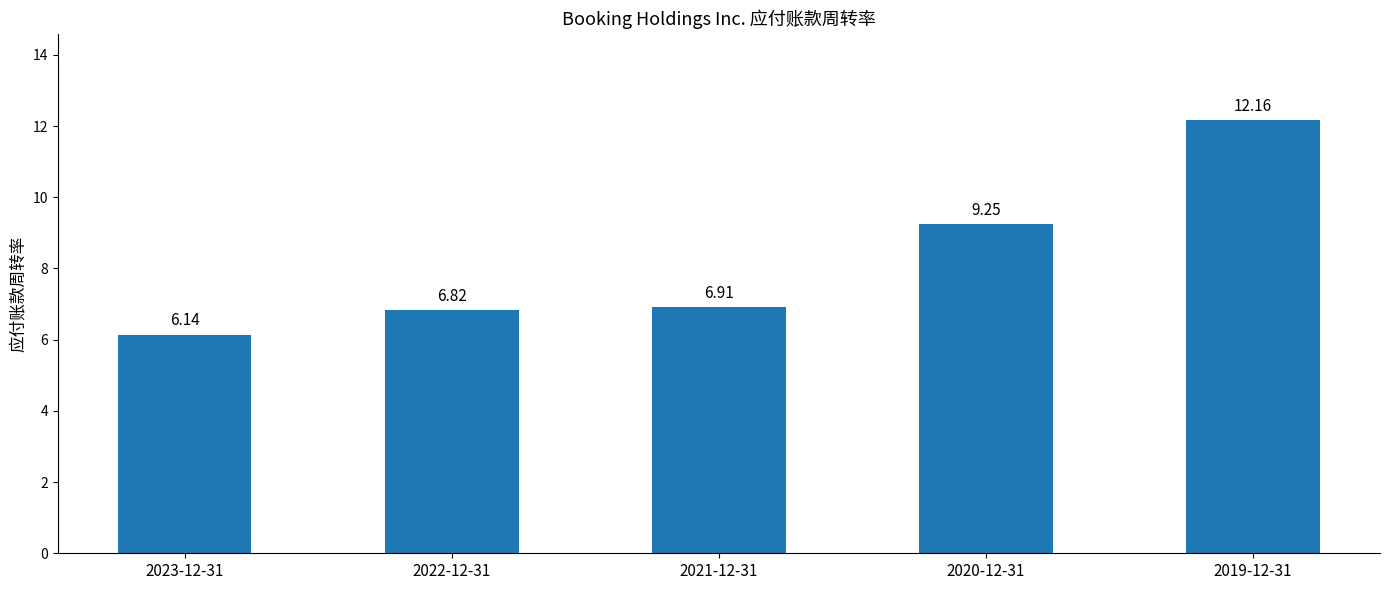

What is the change in value from 2023-12-31 to 2019-12-31?

+6.0